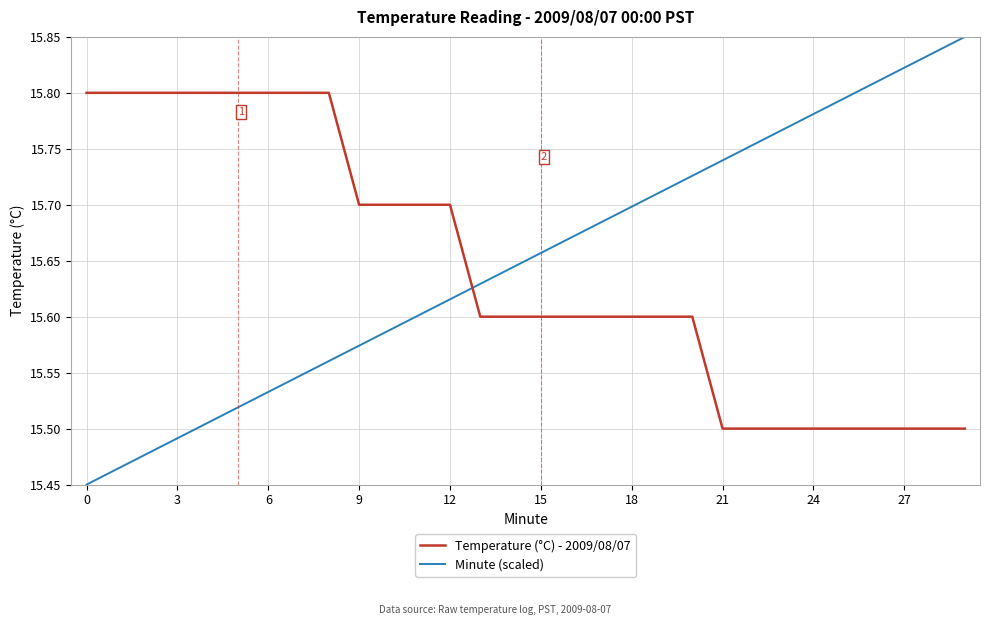

True or false: Minute (scaled) and Temperature (°C) - 2009/08/07 intersect in this chart.

True